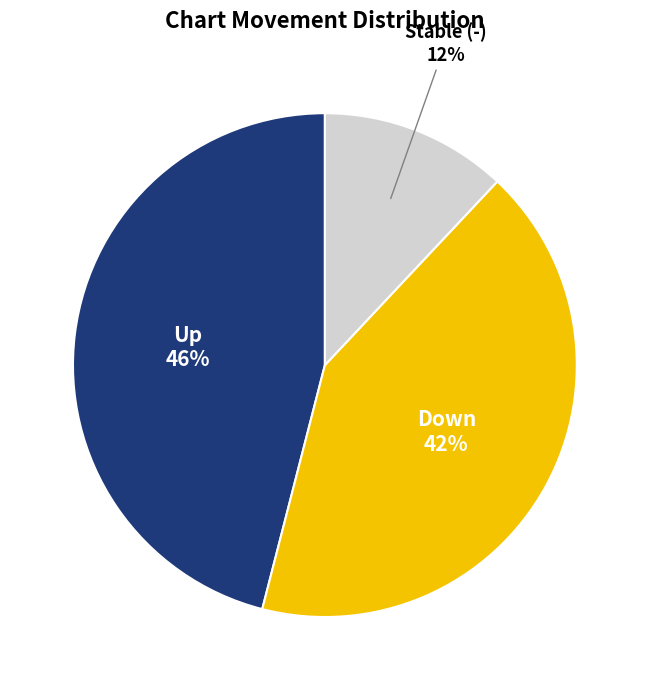

Count the number of slices in the pie.

3